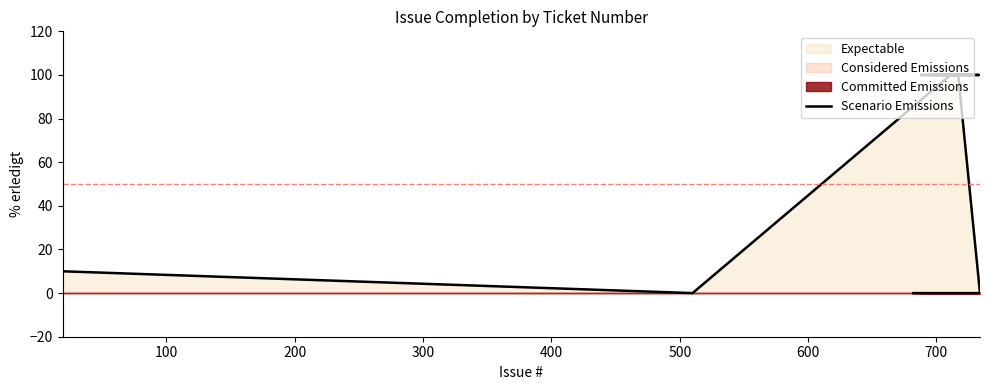

What is the sum of all values?

1310